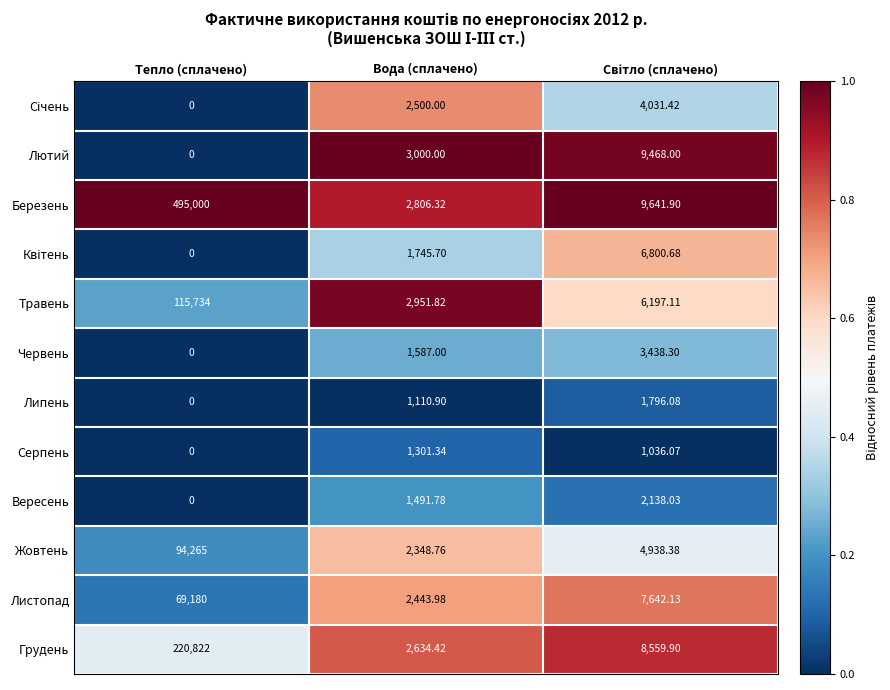

Which series has the widest spread of values?

Березень